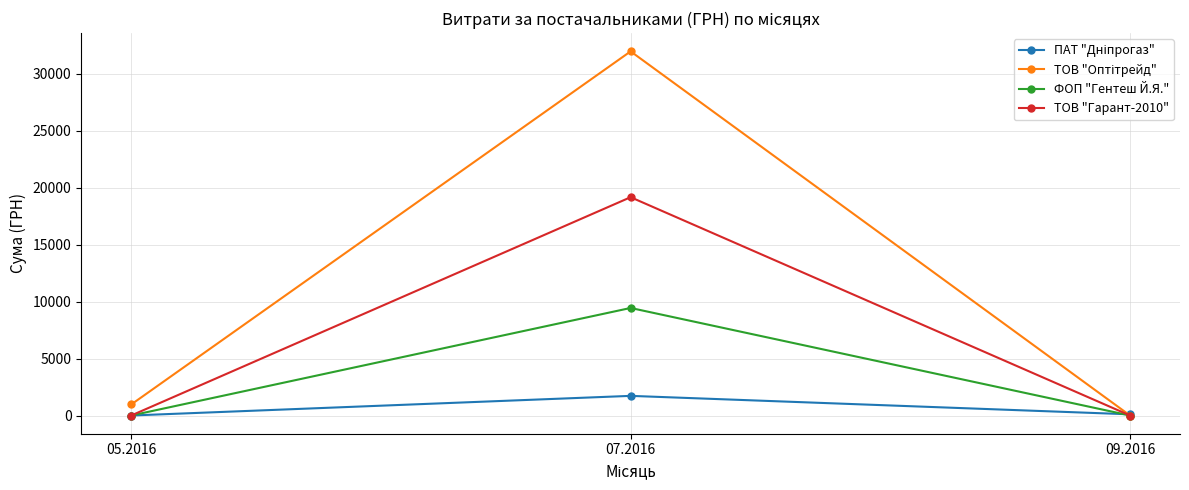

What is the total value across all series at 05.2016?

967.0